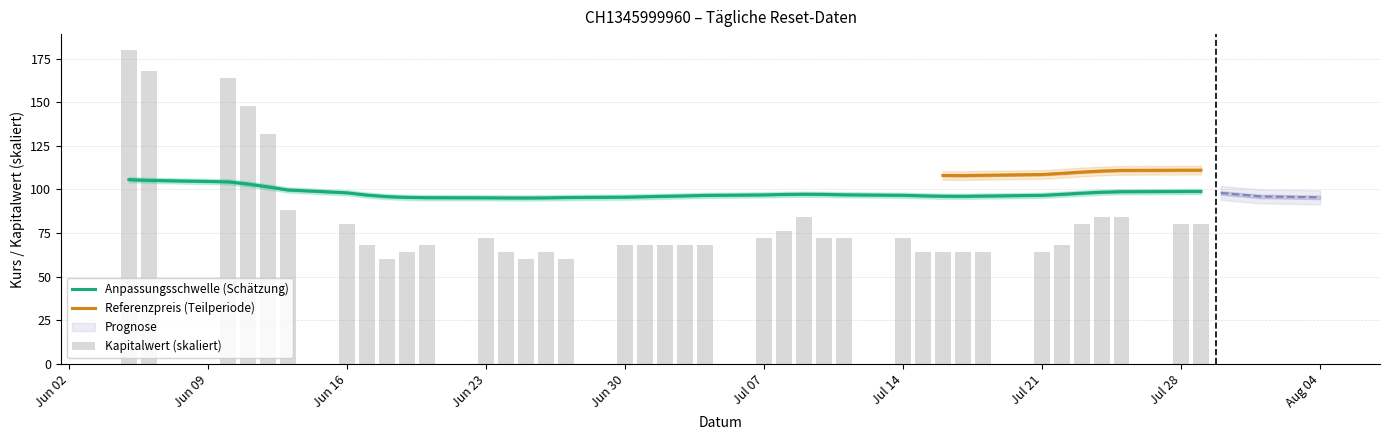

What is the total value across all series at 2025-07-25?

211.0